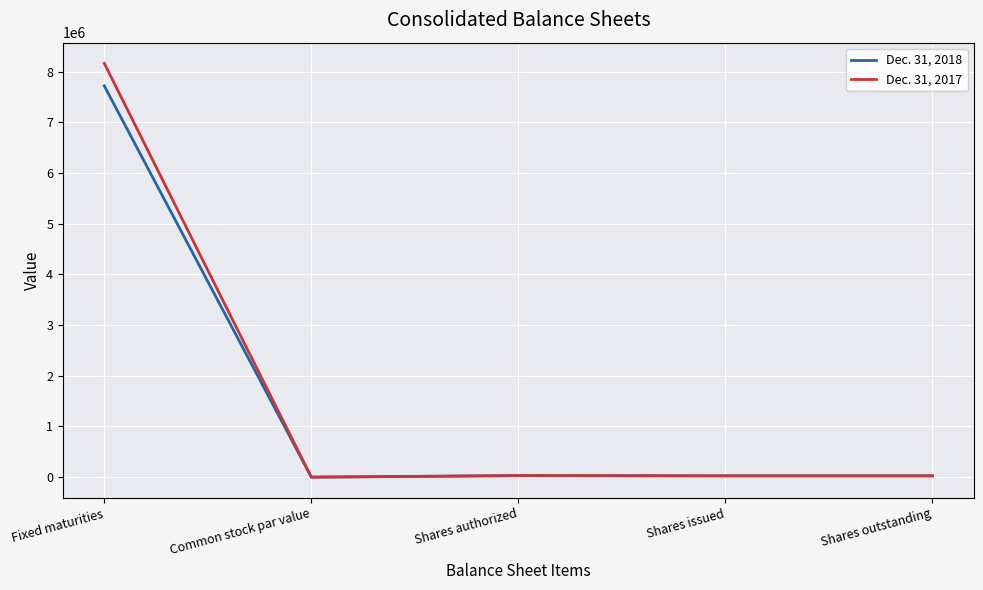

What is the maximum value shown in the chart?

8161592